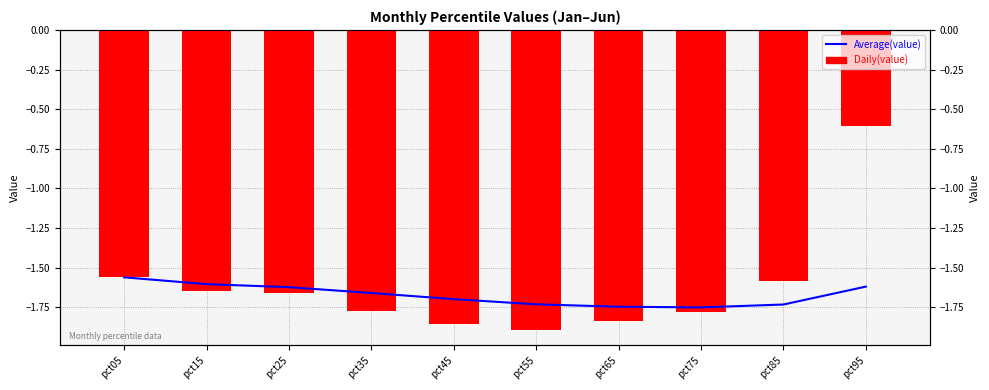

How many groups of bars are there?

10